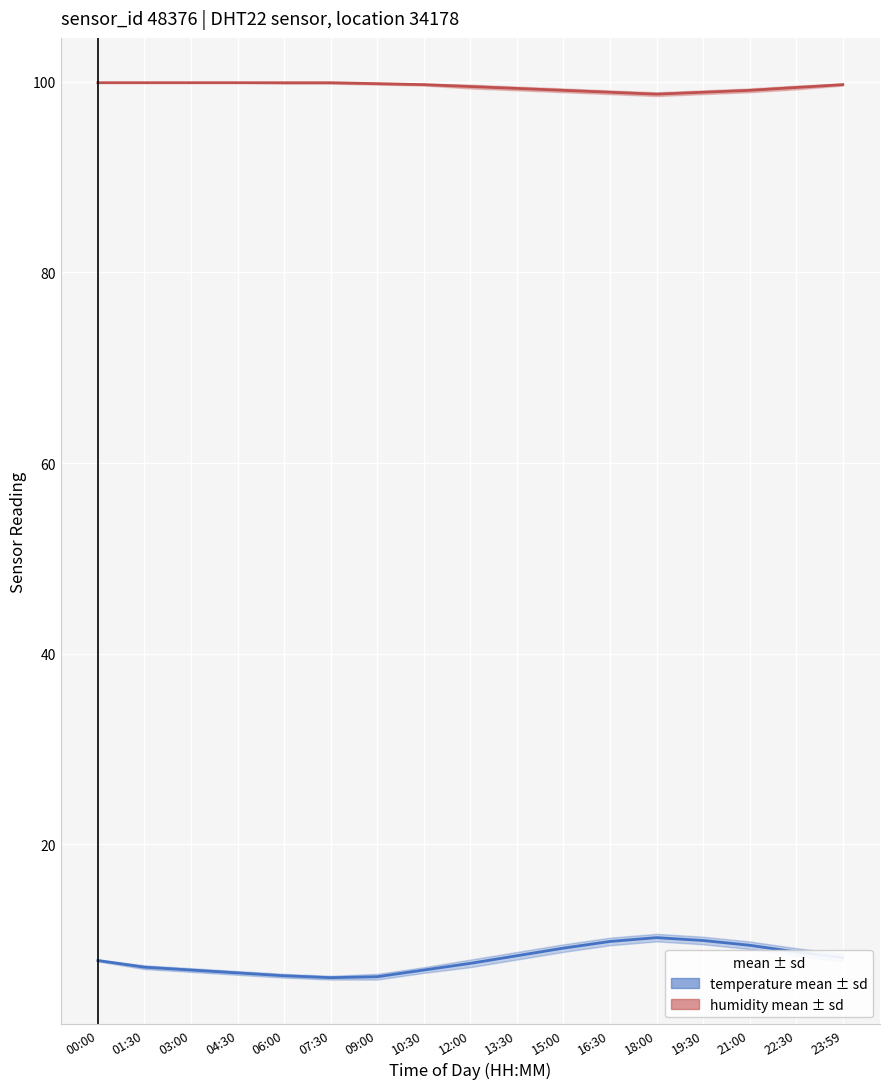

What is the difference between the humidity mean ± sd values at 18:00 and 01:30?

1.2